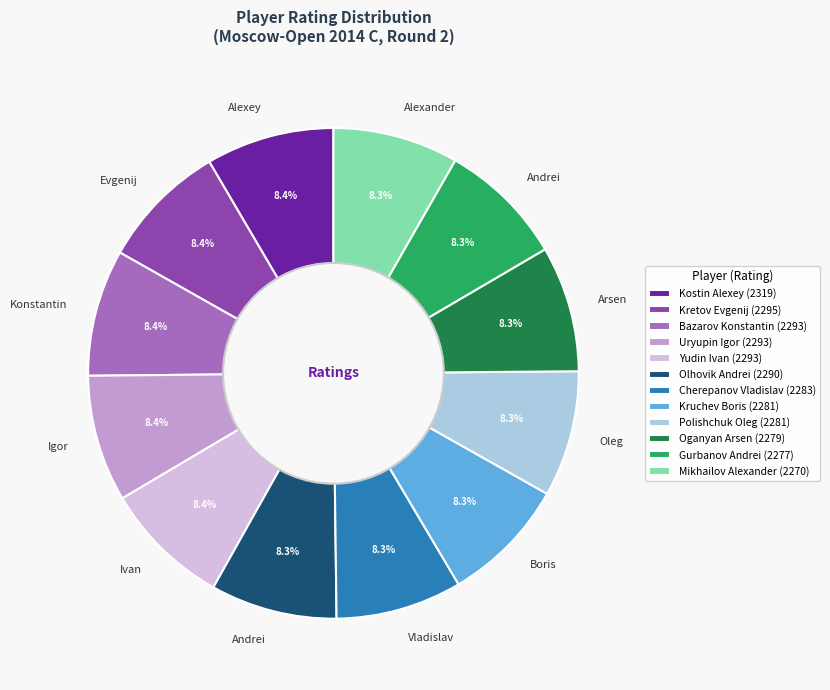

What is the total percentage of Oganyan Arsen (2279) and Uryupin Igor (2293)?

16.7%